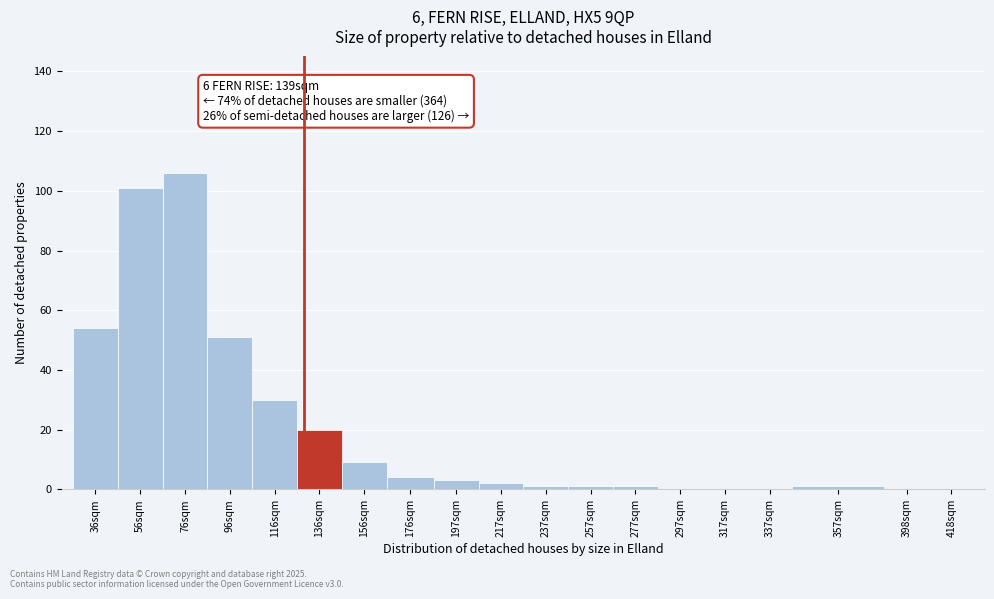

Reading left to right, extract all data points from this chart.

36sqm=54	56sqm=101	76sqm=106	96sqm=51	116sqm=30	136sqm=20	156sqm=9	176sqm=4	197sqm=3	217sqm=2	237sqm=1	257sqm=1	277sqm=1	297sqm=0	317sqm=0	337sqm=0	357sqm=1	398sqm=0	418sqm=0